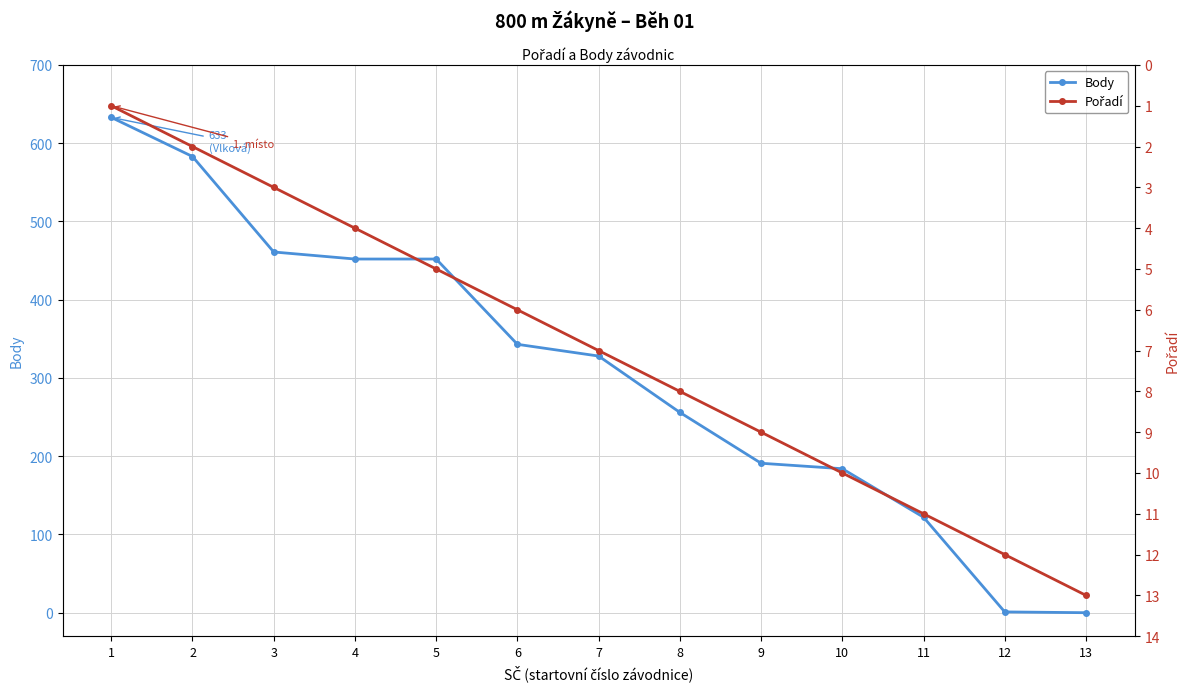

Where do Pořadí and Body first cross each other?

11 and 12